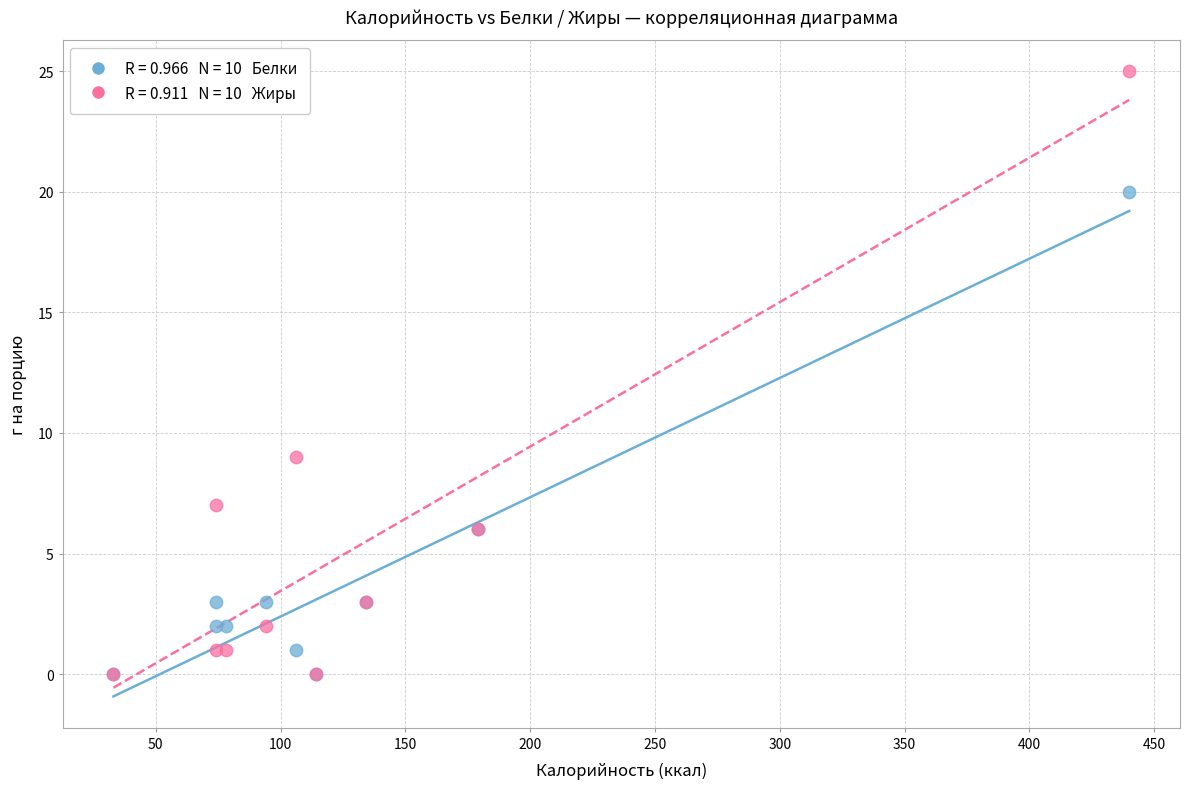

Across all series, what Y value is closest to 12?

9